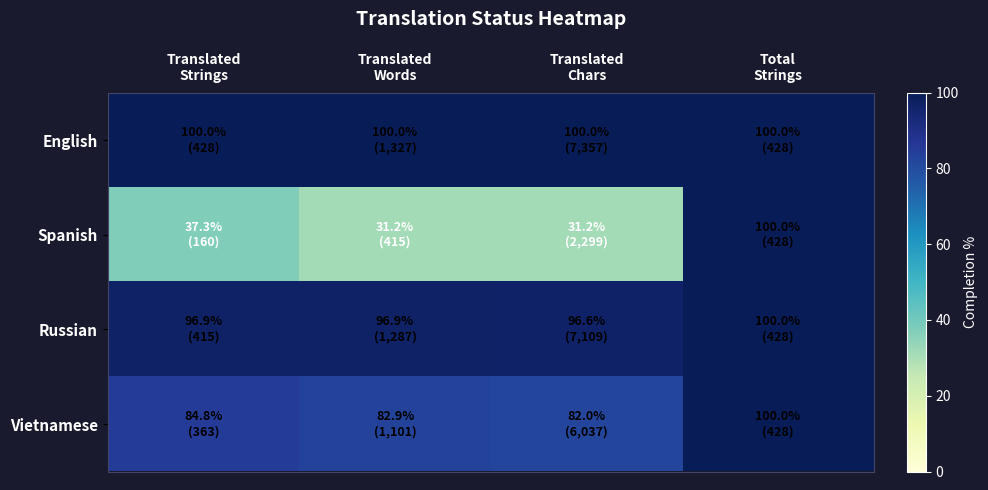

List the series in order of their peak value, lowest first.

English, Spanish, Russian, Vietnamese